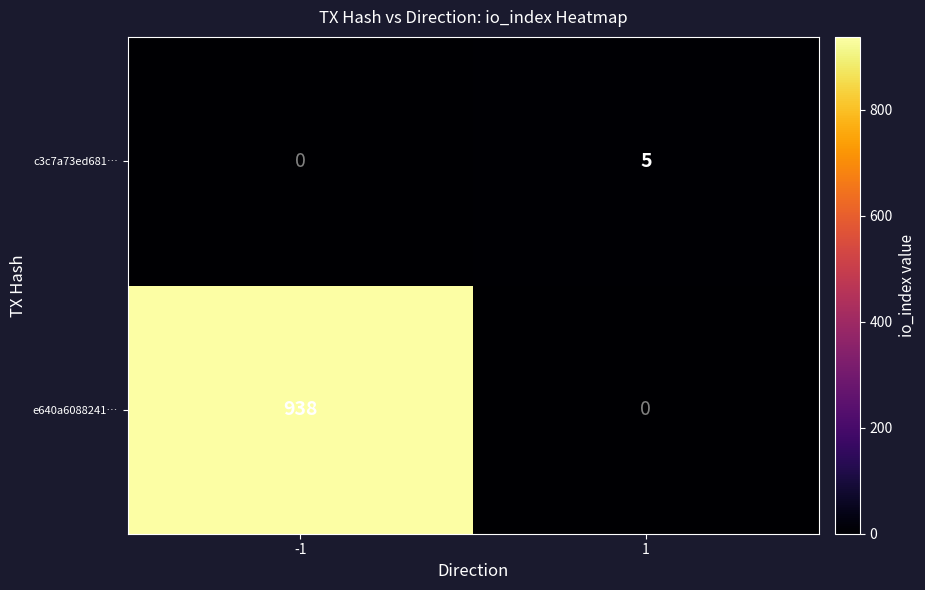

The value of c3c7a73ed681… at 1 is 1. True or false?

False